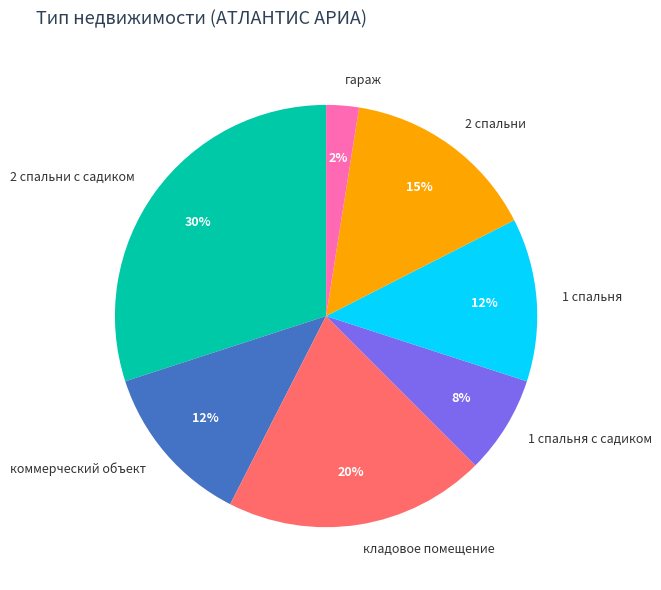

Between 1 спальня and 2 спальни с садиком, which is larger?

2 спальни с садиком